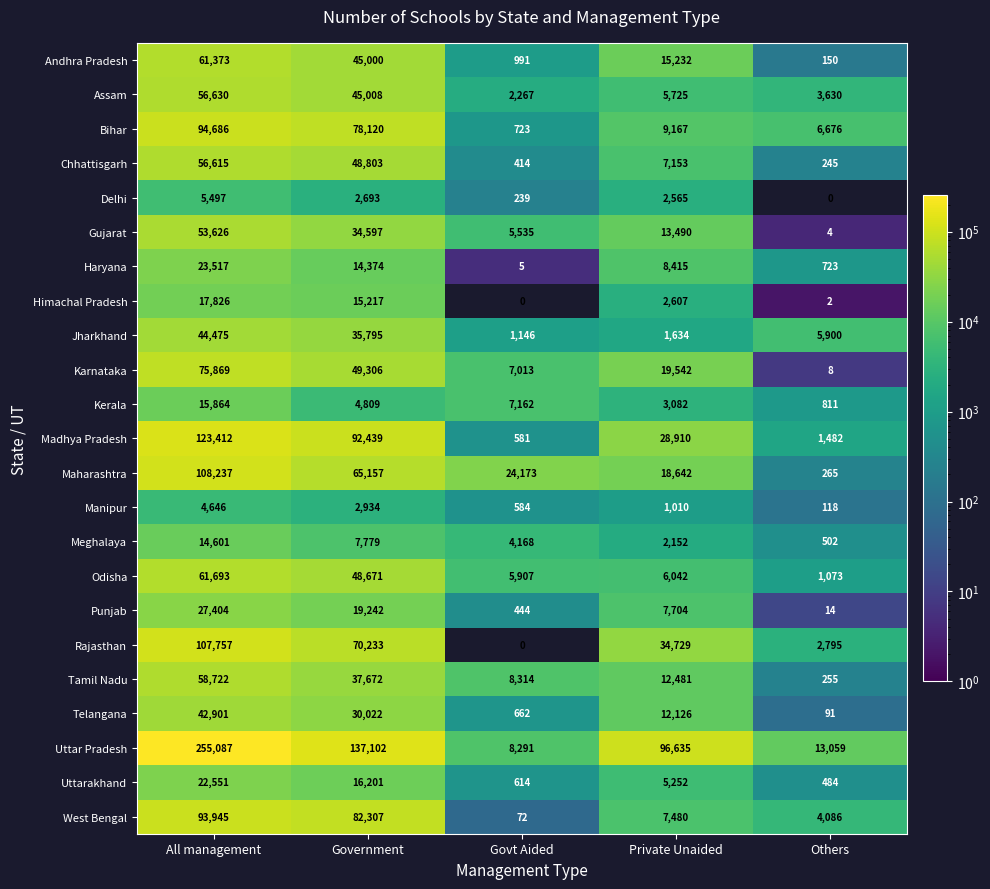

Which series has the largest total across all categories?

Uttar Pradesh